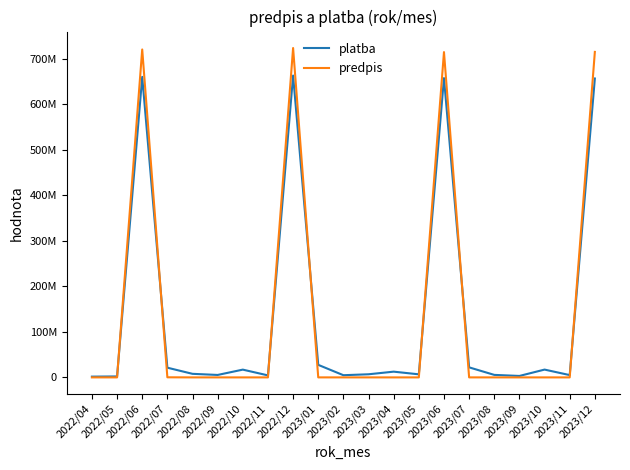

True or false: platba has a value of 6724972.3 at 2023/05.

True